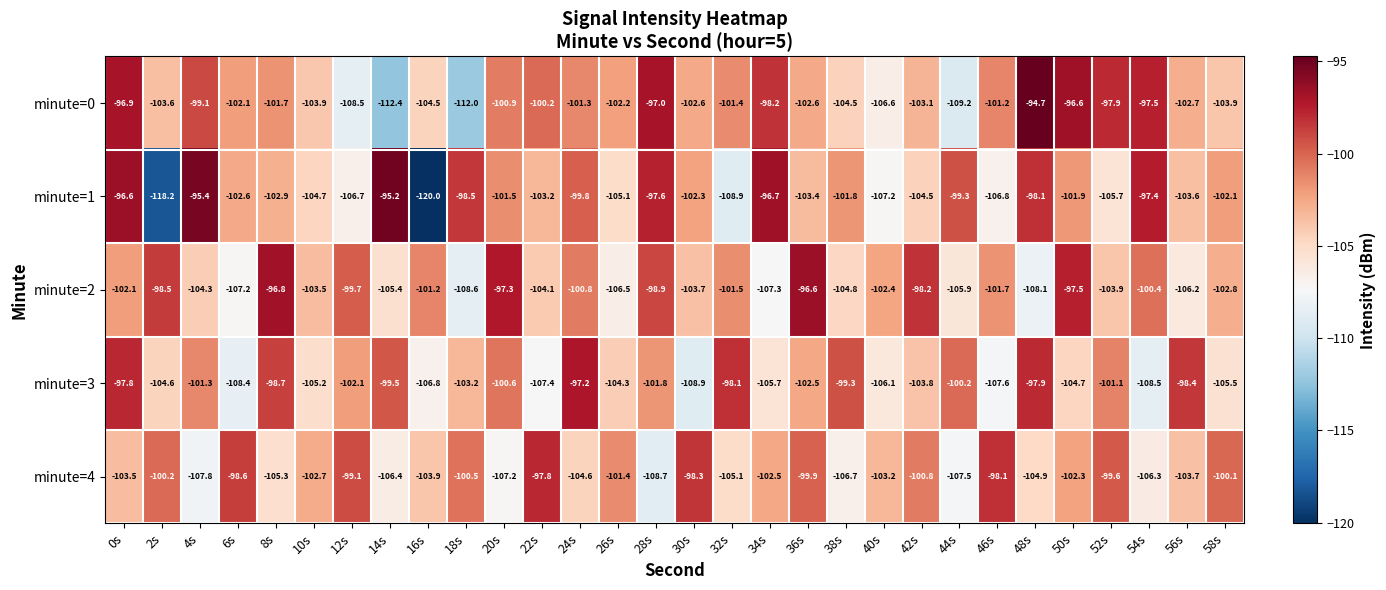

Is it true that minute=2 equals -96.6 at 36s?

True